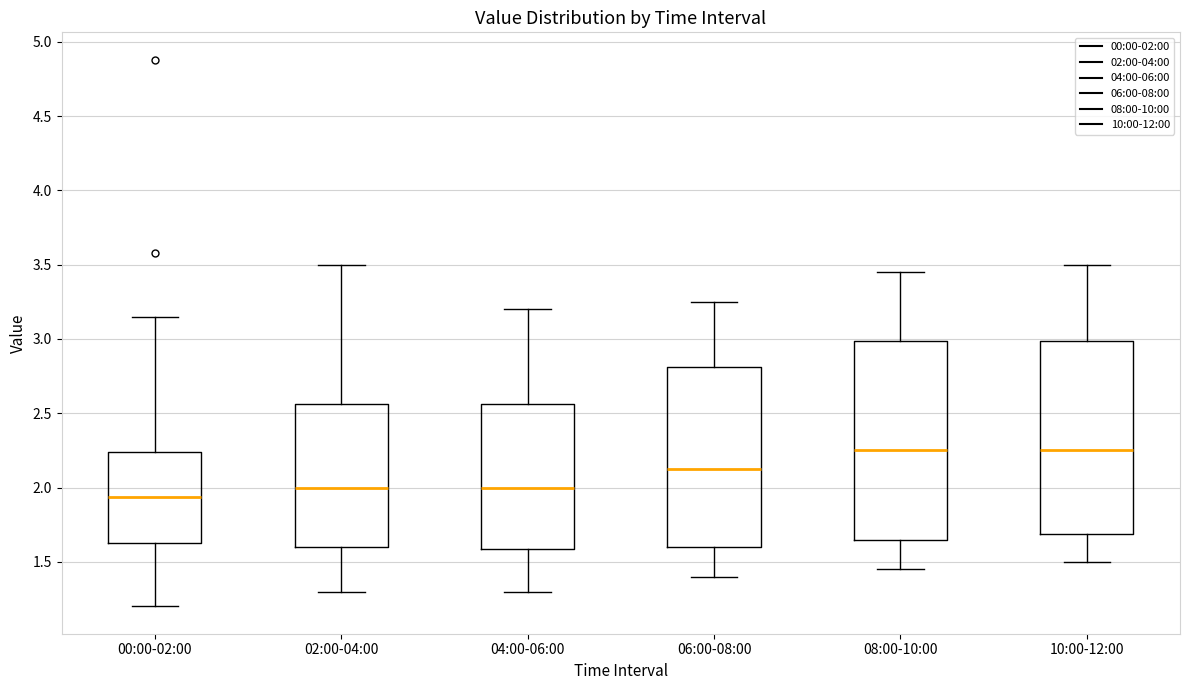

Where does the upper whisker of the box for 10:00-12:00 end on the y-axis? The values are not printed on the chart, so give them approximately, as read against the axis.

3.50